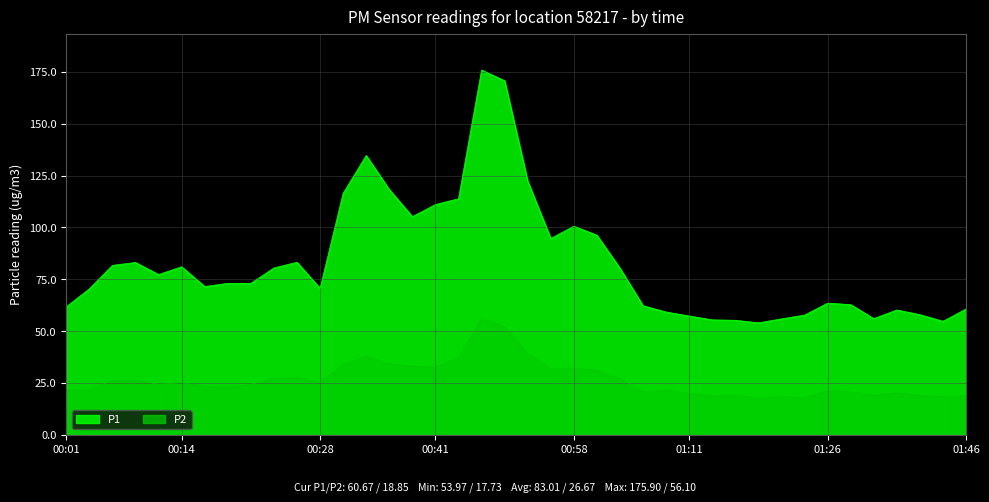

Between 00:16 and 00:33, which is larger?

00:33